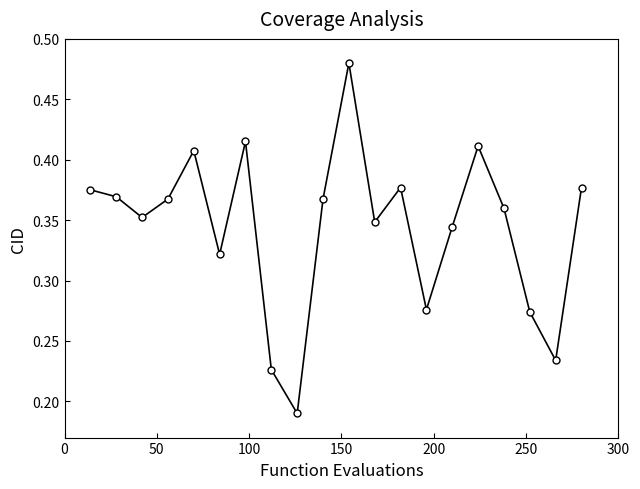

How many values are between 0 and 1?

20